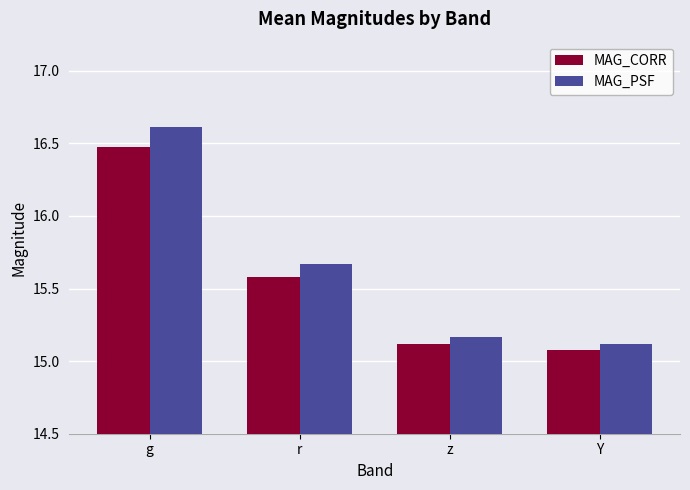

The MAG_CORR series shows 15.1 at z. True or false?

True